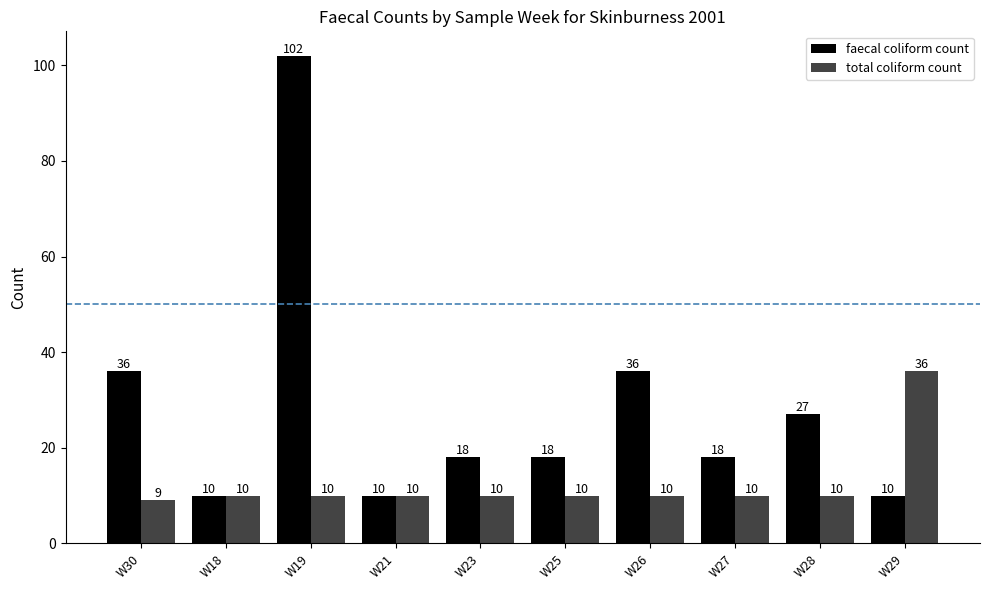

What is the smallest value displayed?

9